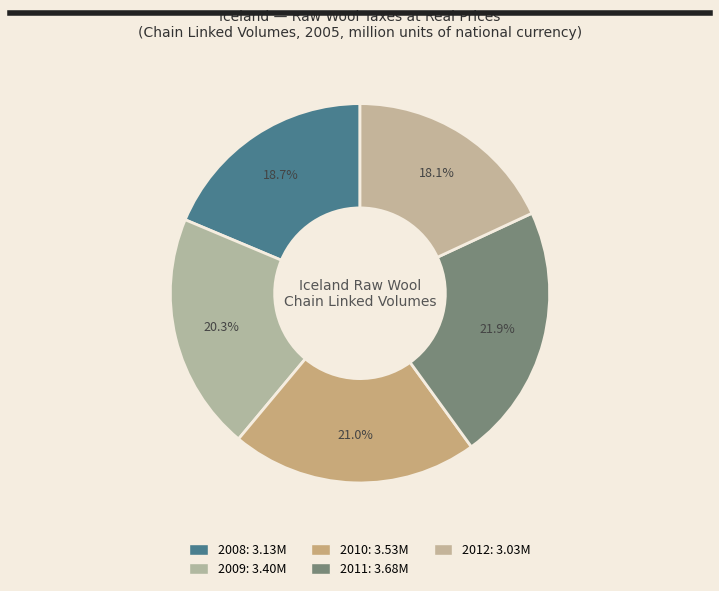

How many segments does this pie chart have?

5